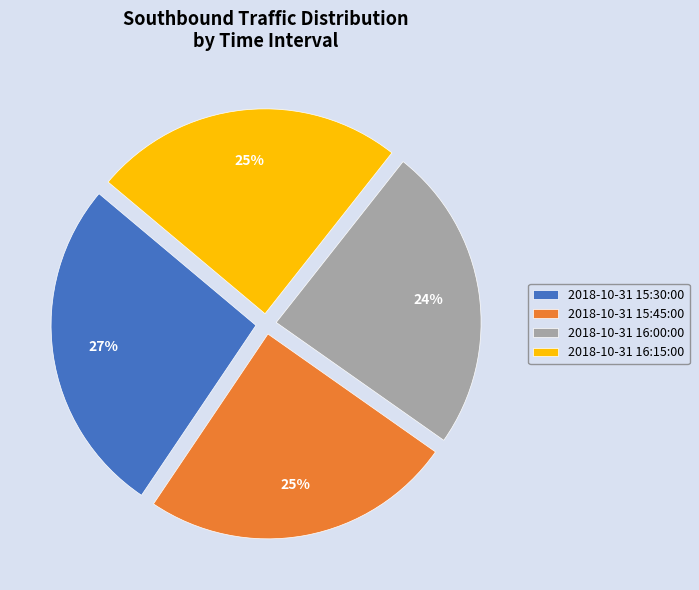

To the nearest percent, what is the difference between the largest and smallest slice percentages?

3%